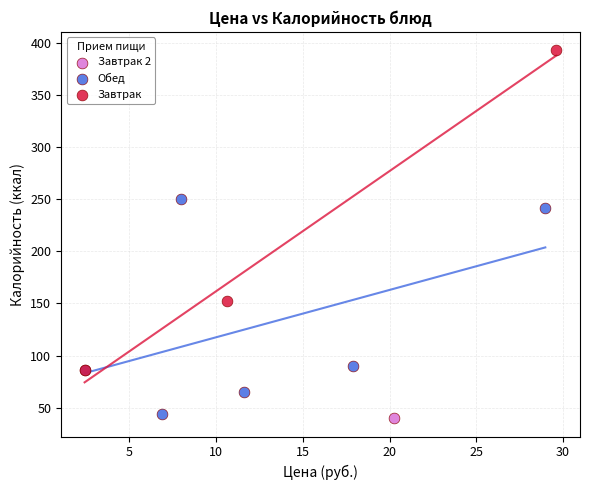

What are all the series names shown in the legend?

Завтрак, Обед, Завтрак 2